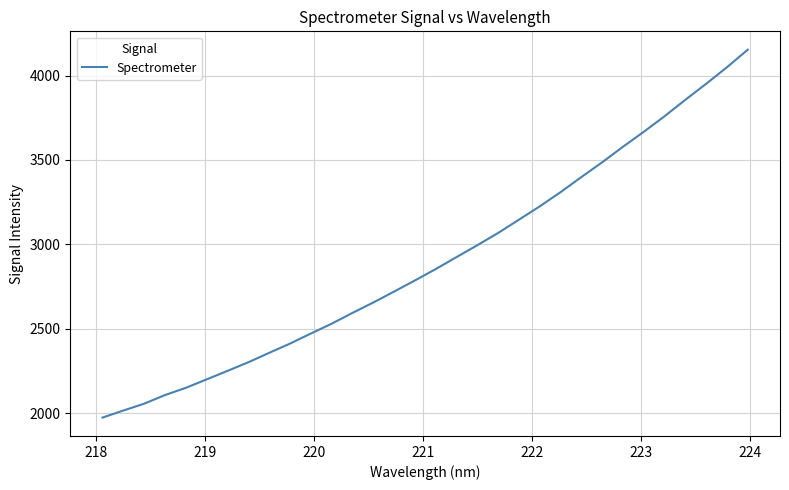

What is the minimum value shown in the chart?

1974.7